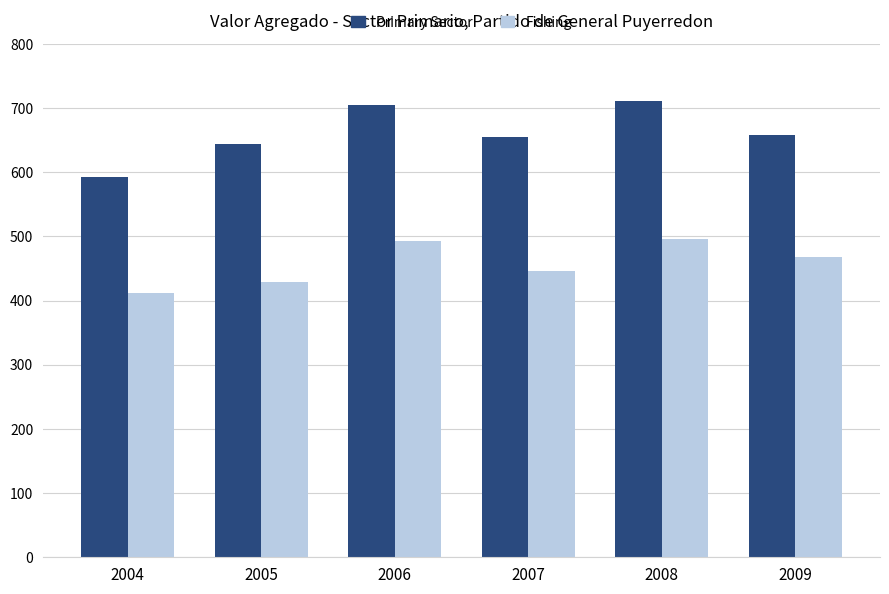

Between 2006 and 2007, which series saw the biggest shift?

Primary Sector